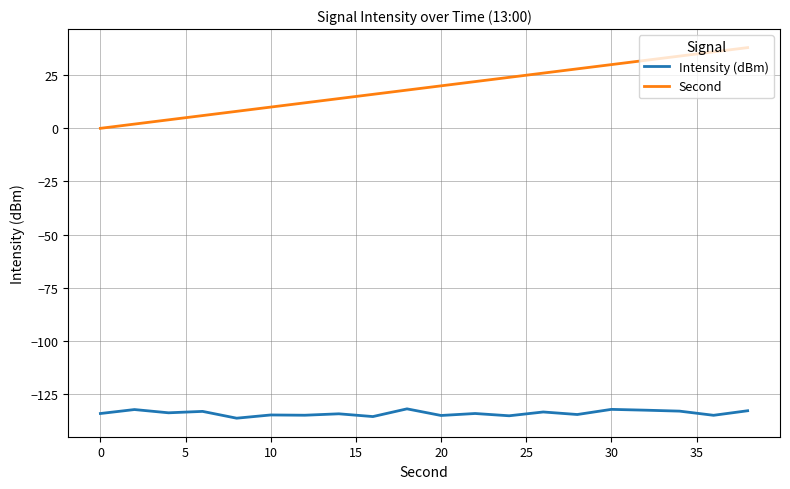

True or false: Second and Intensity (dBm) cross at least once.

False